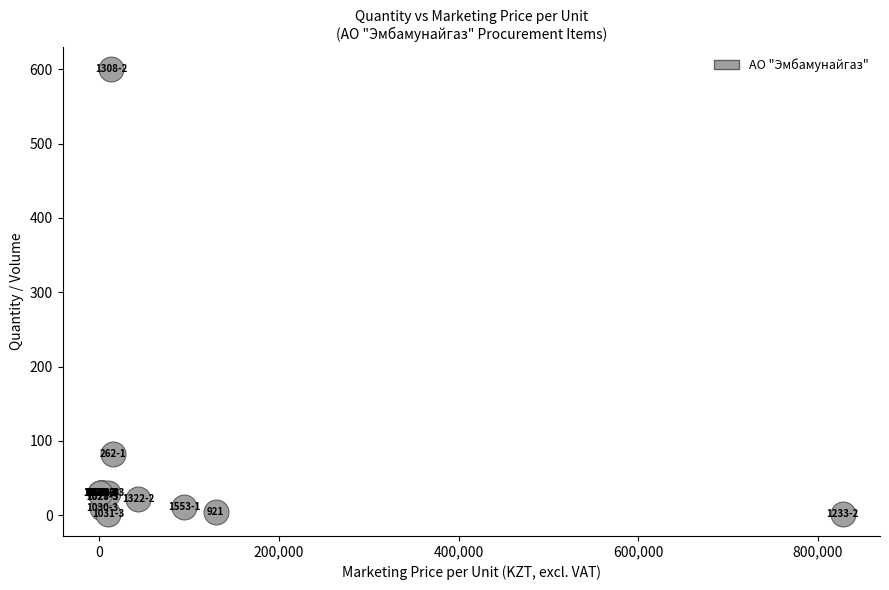

What Y value in the scatter plot is closest to 301?

83